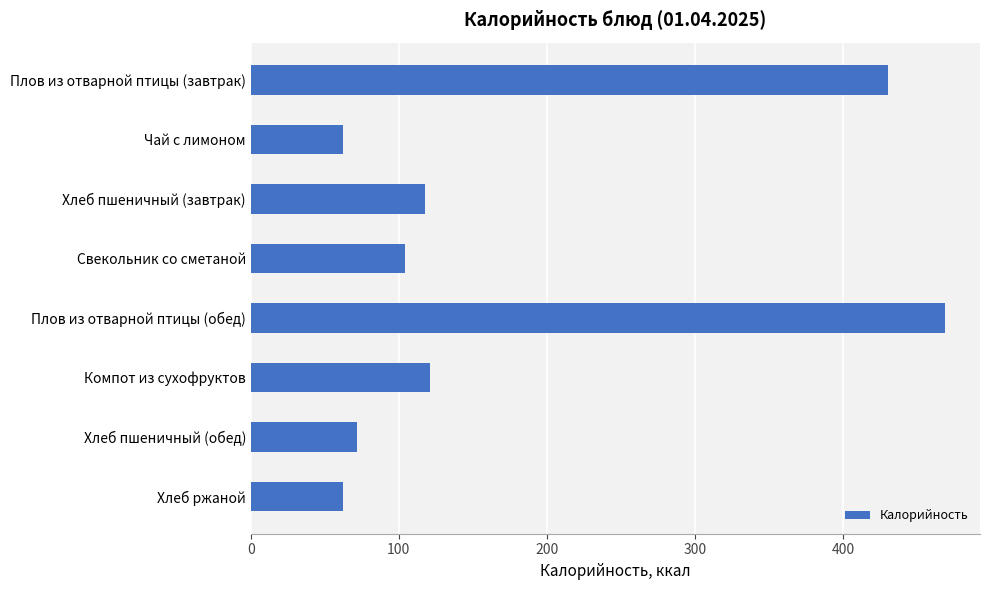

Is it true that the value at Свекольник со сметаной is 35?

False